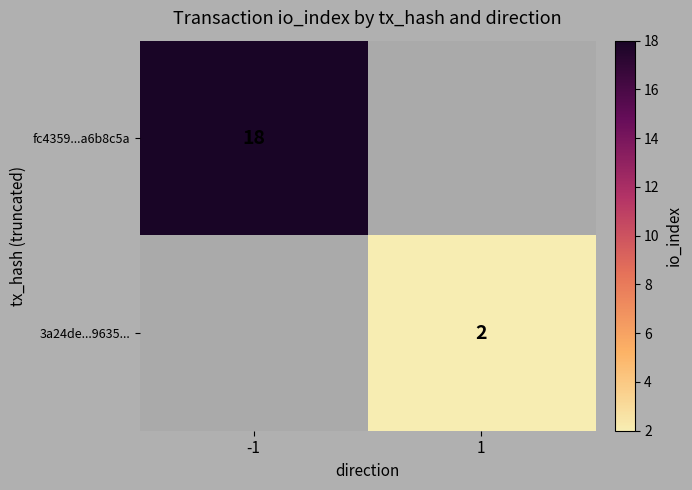

At how many categories does at least one series exceed 7?

1